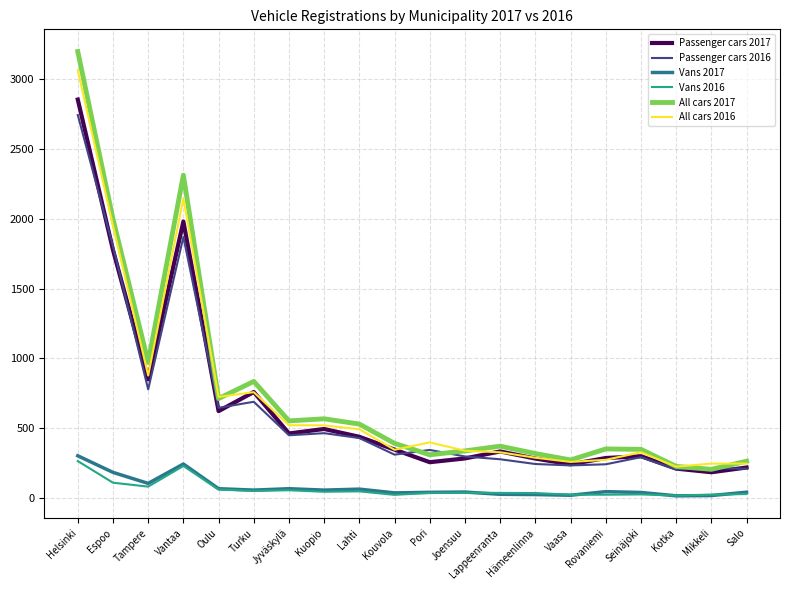

What is the sum of all All cars 2016 values?

14324